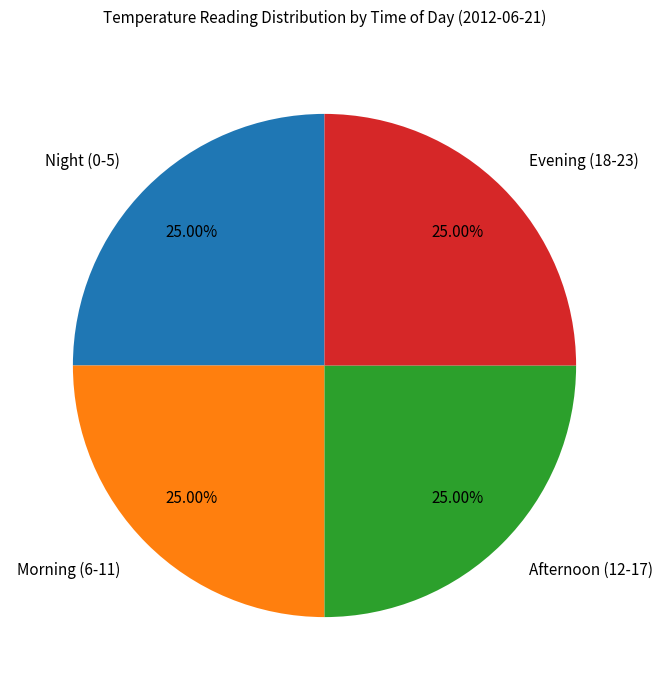

Is Evening (18-23) the majority of the pie?

No